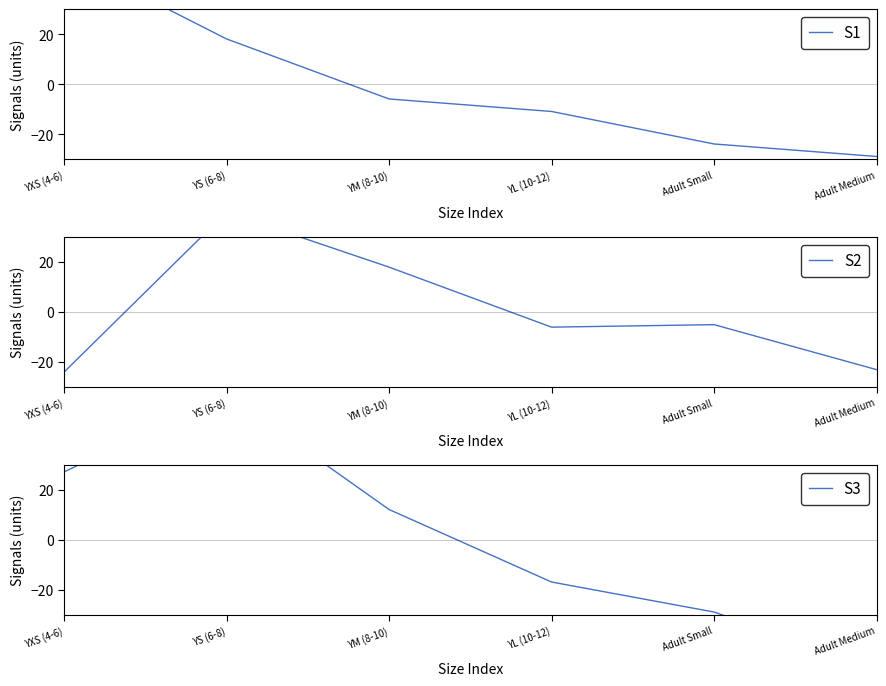

Does the chart display data point markers on the line(s)?

No